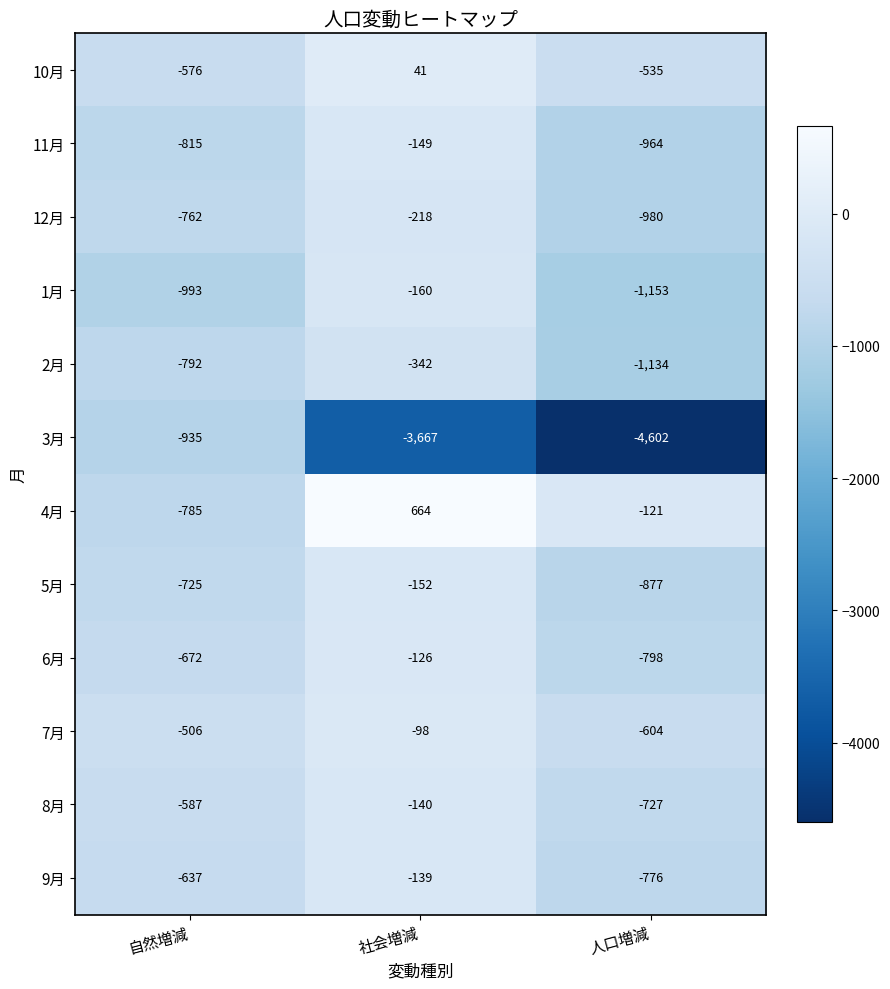

How many 2月 values are between -1134 and -342?

3